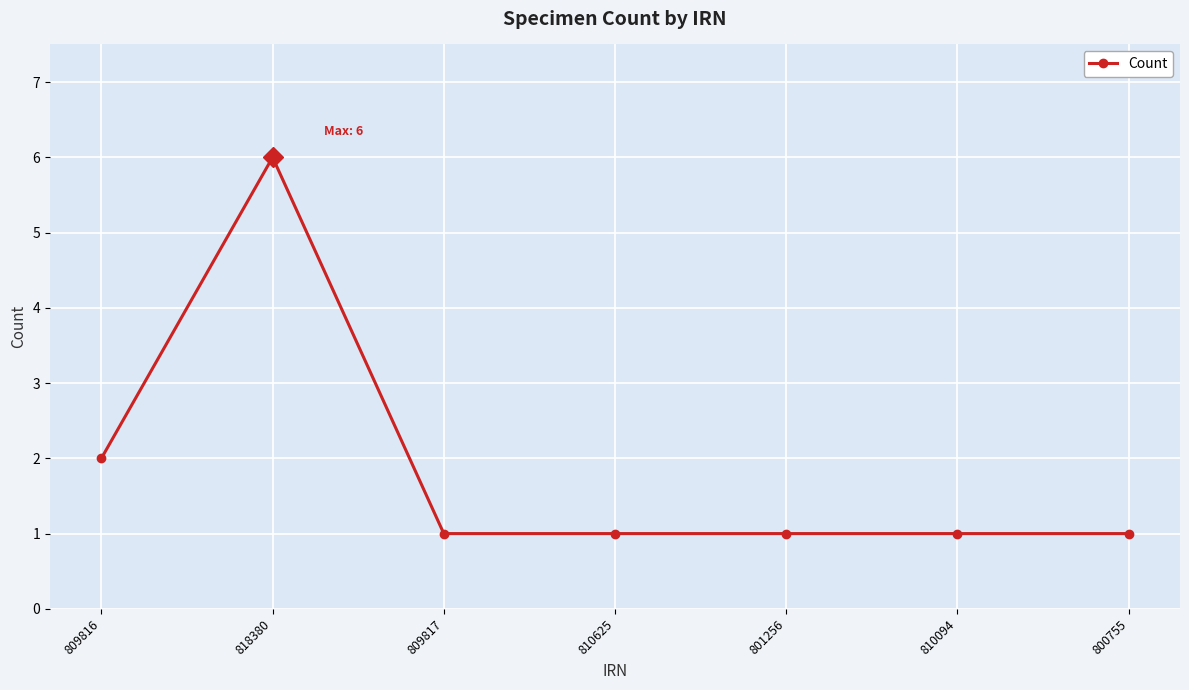

What is the sum of the values at 810094 and 818380?

7